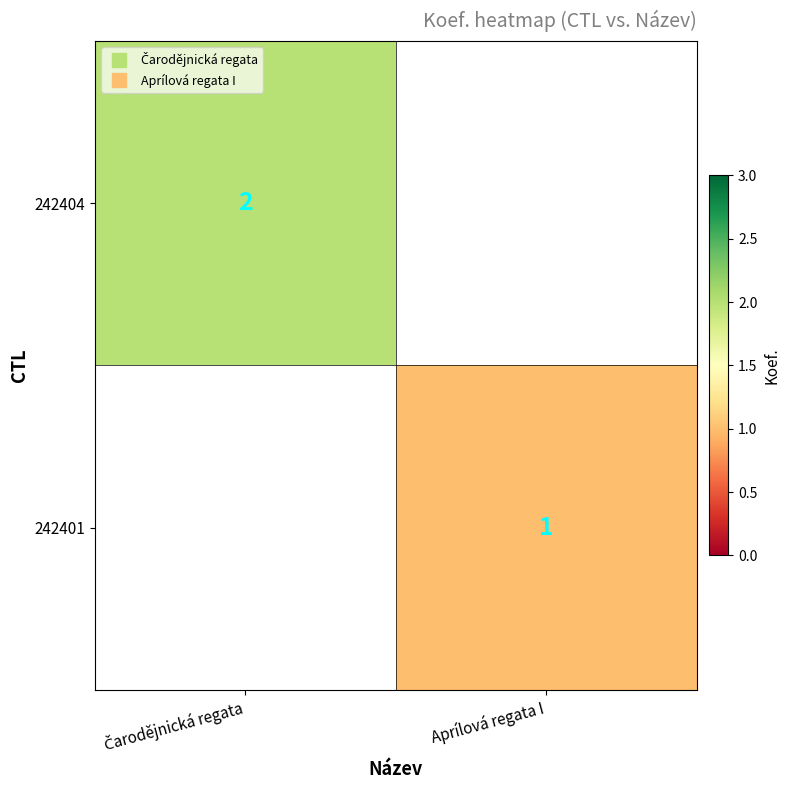

Which series has the widest spread of values?

242404